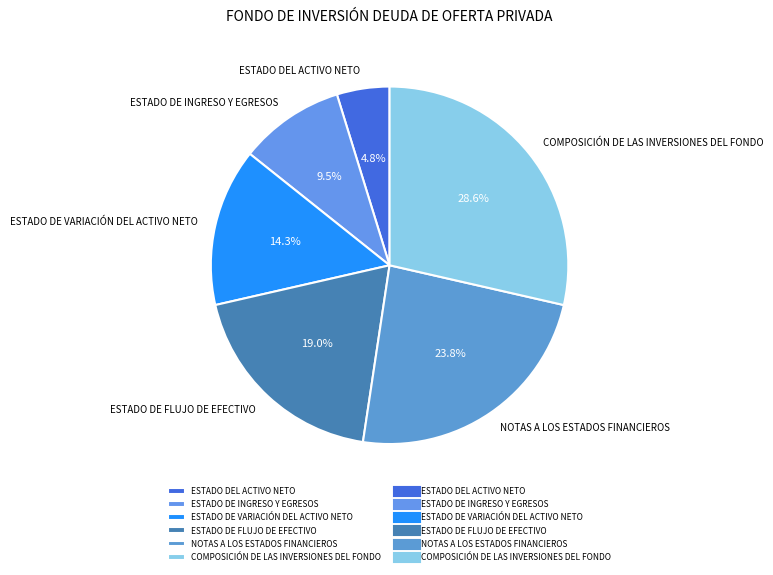

Do ESTADO DEL ACTIVO NETO and COMPOSICIÓN DE LAS INVERSIONES DEL FONDO together represent more than half of the pie?

No